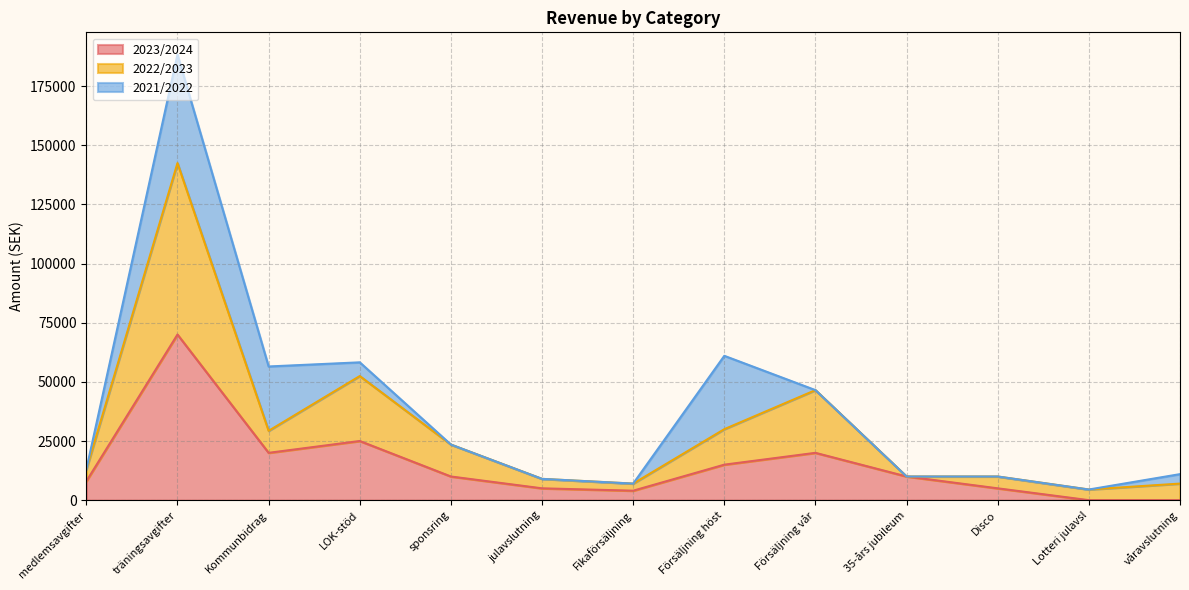

True or false: 2022/2023 has more than 1 points higher than both neighbors.

True